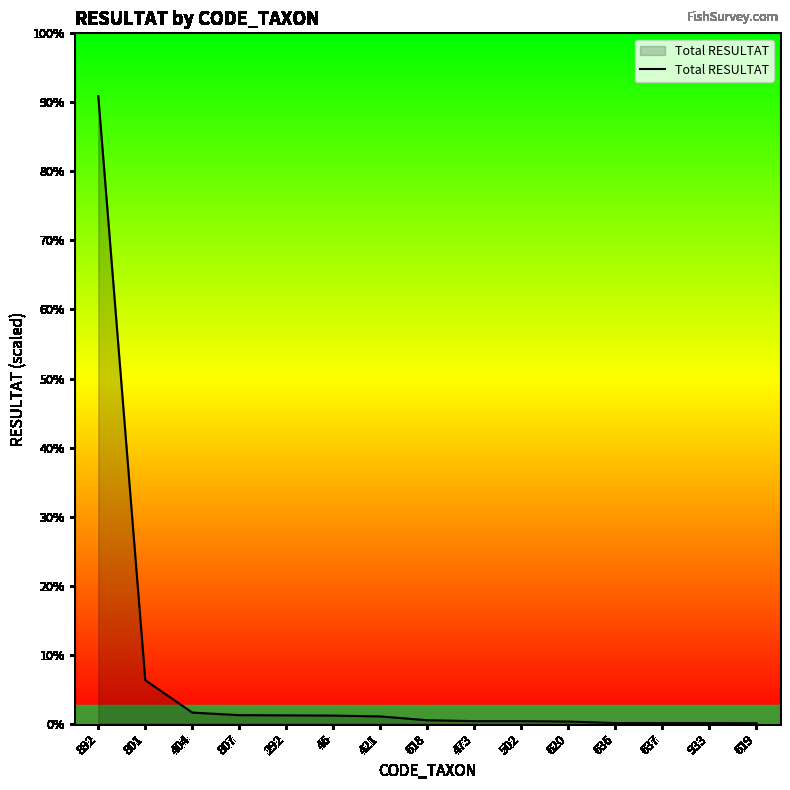

Does the chart have visible grid lines?

No